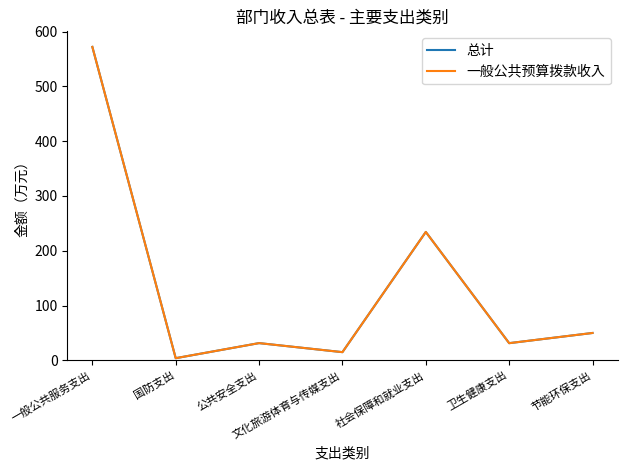

Between 社会保障和就业支出 and 国防支出, which is larger?

社会保障和就业支出